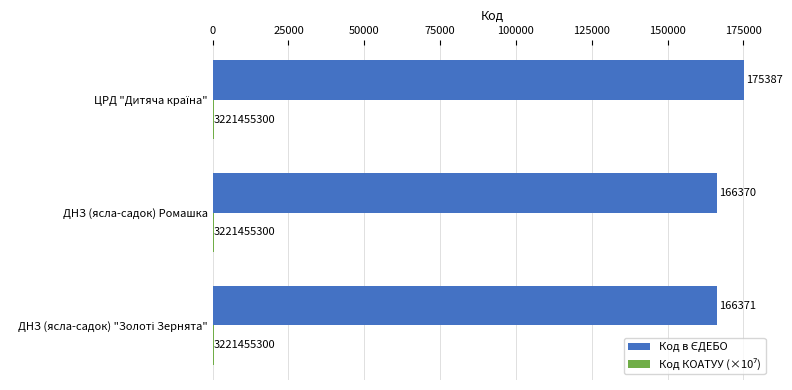

What is the greatest value displayed?

175387.0